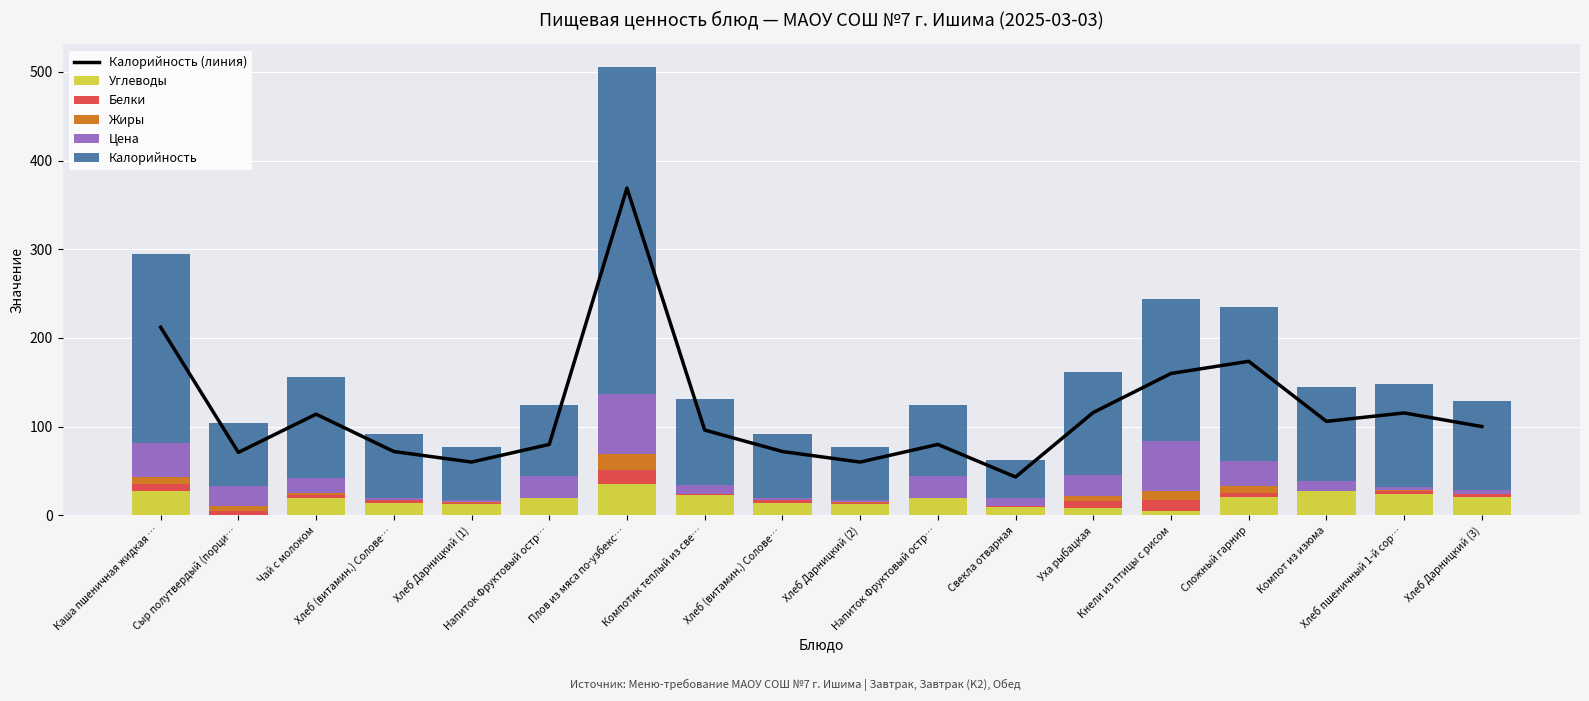

Is the value of Цена at Напиток Фруктовый остр… greater than the value of Углеводы at Сложный гарнир?

Yes